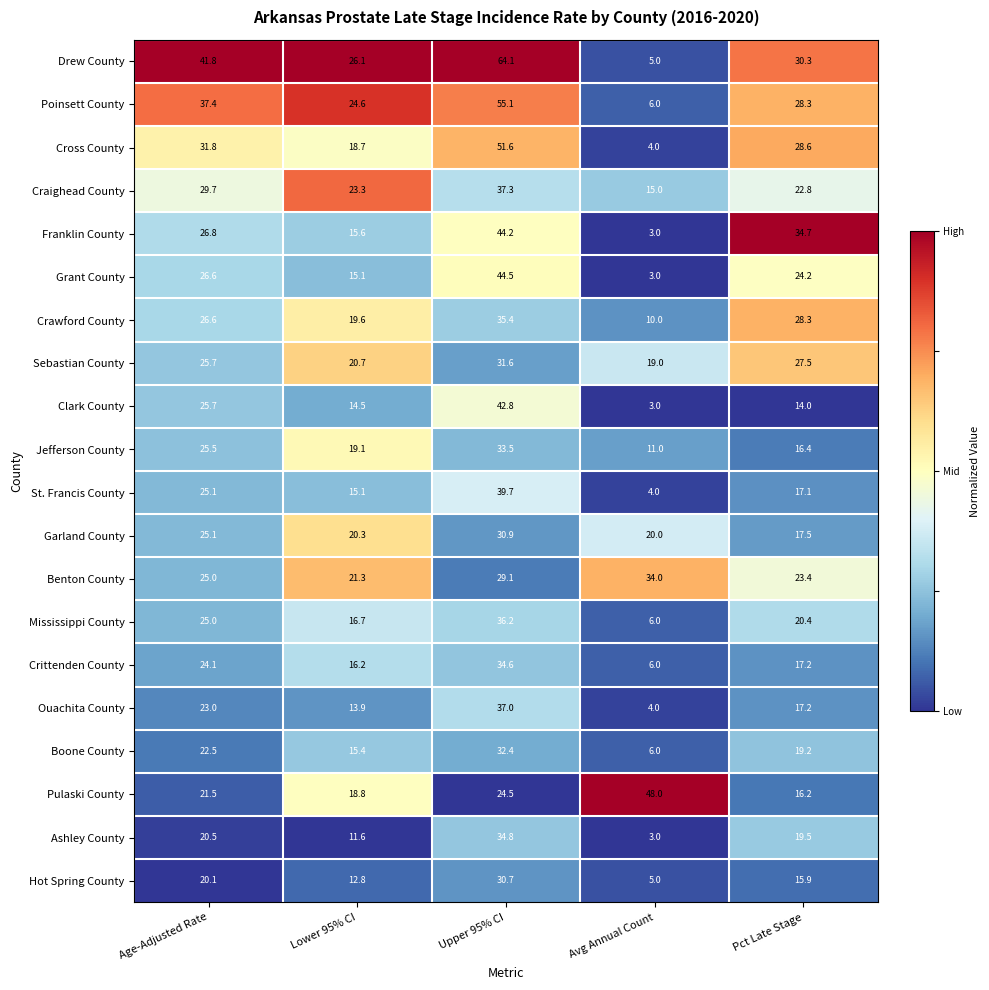

What is the total value across all series at Age-Adjusted Rate?

529.5